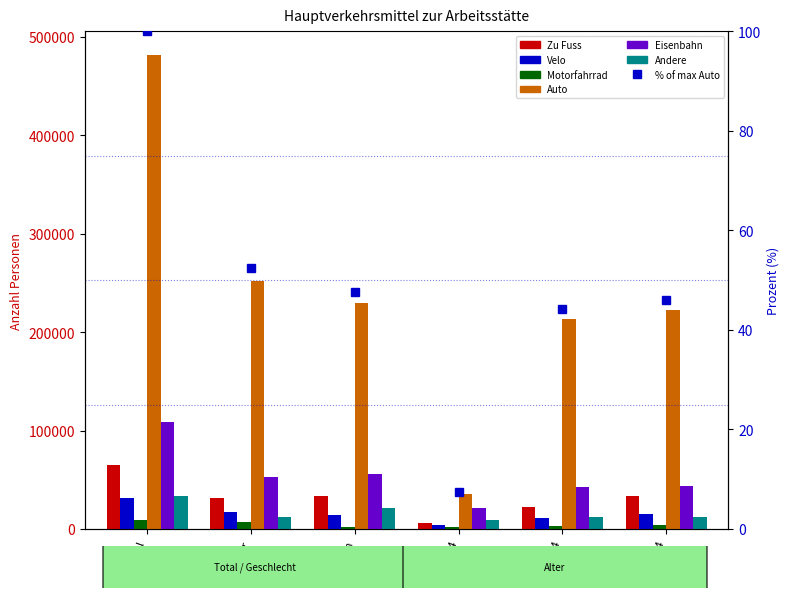

Which series has the largest range (max minus min)?

Auto